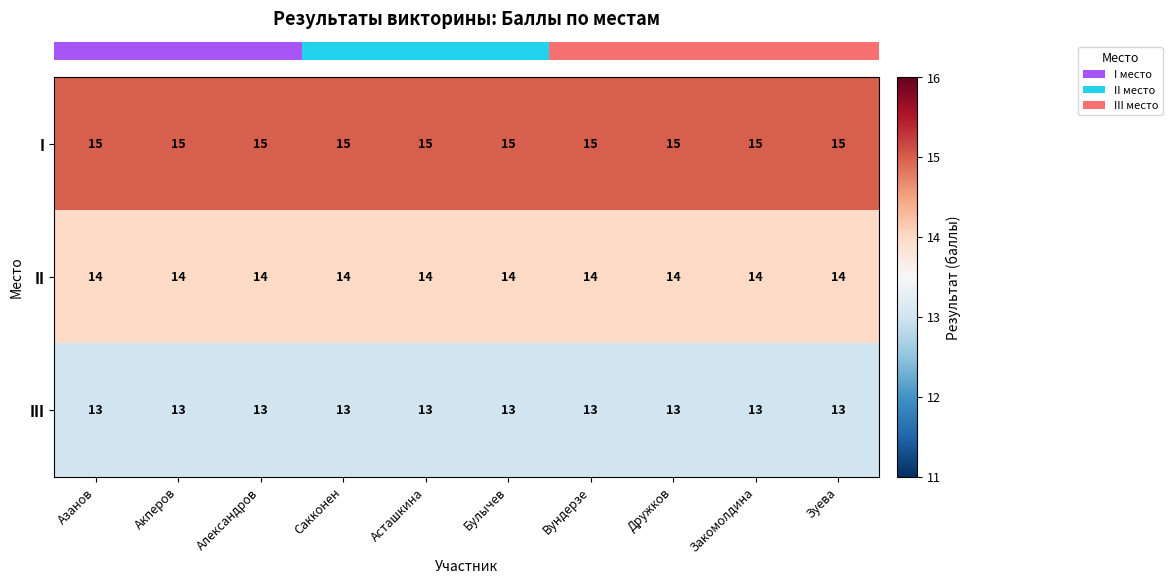

What is the average value of the II series?

14